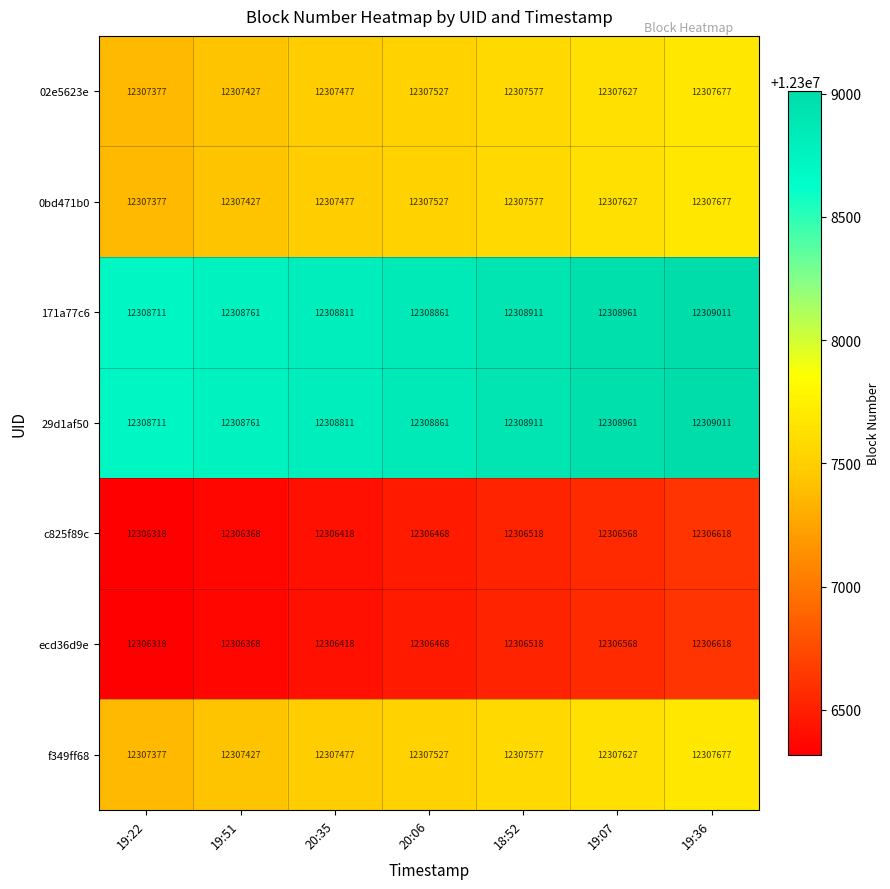

What is the minimum value shown in the chart?

12306318